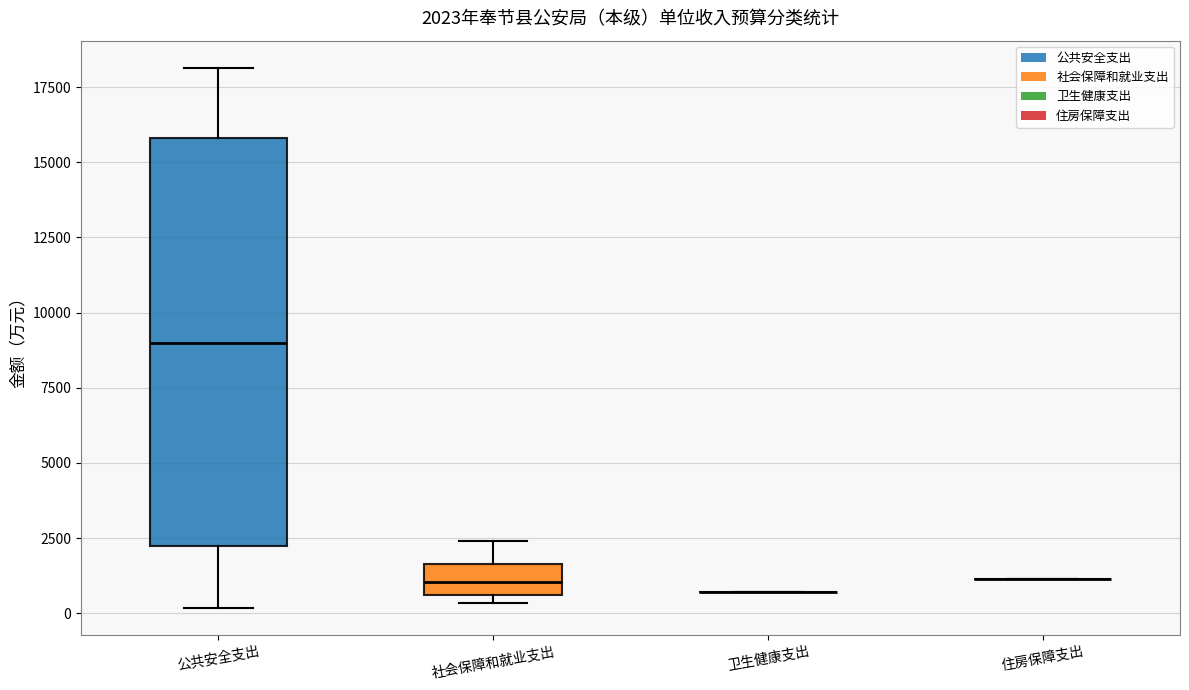

Which box is the tallest, from its lower edge to its upper edge?

公共安全支出